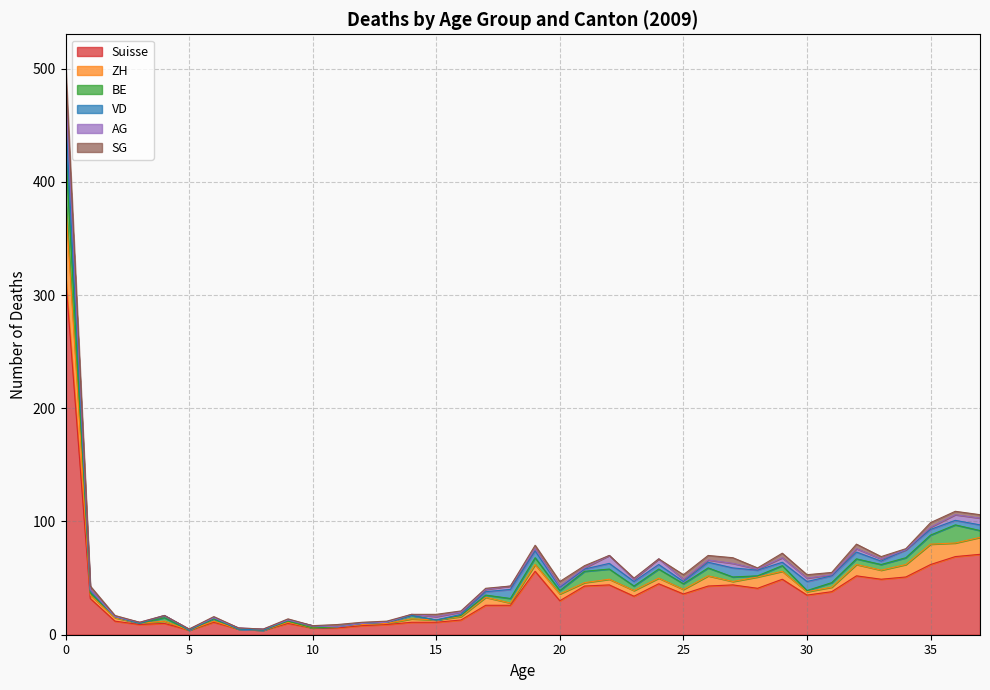

What is the sum of the ZH values at 3 and 19?

7